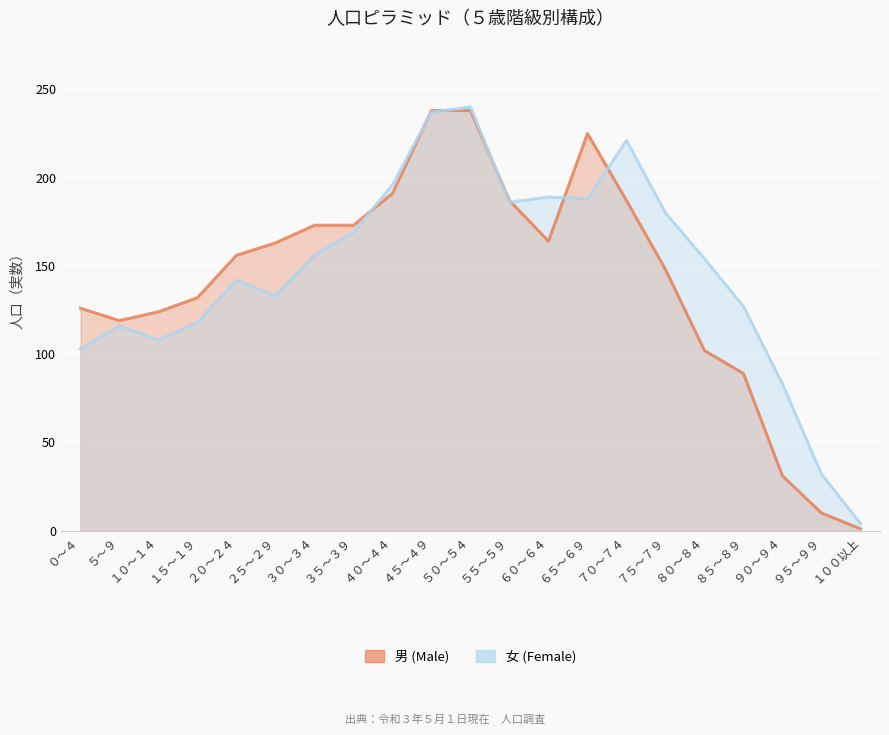

True or false: 男 (Male) has a value of 213 at ７５～７９.

False